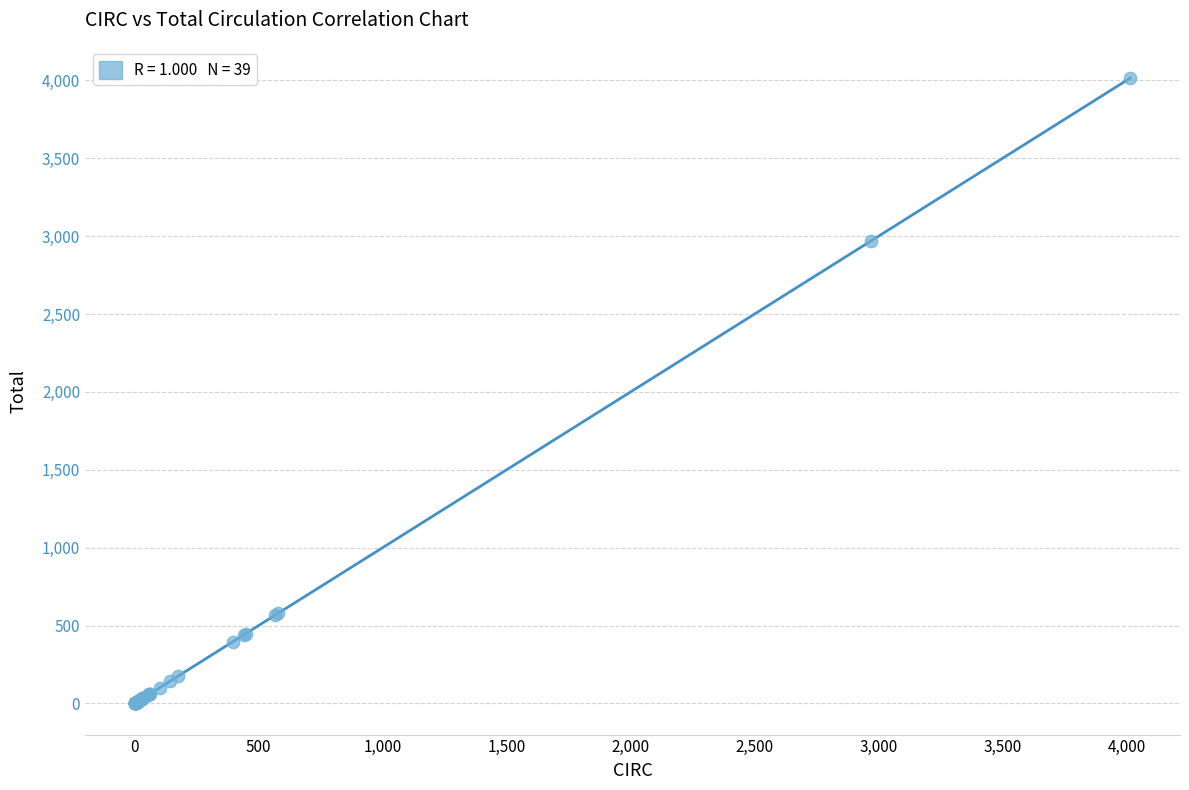

What Y value in the scatter plot is closest to 2008?

2968